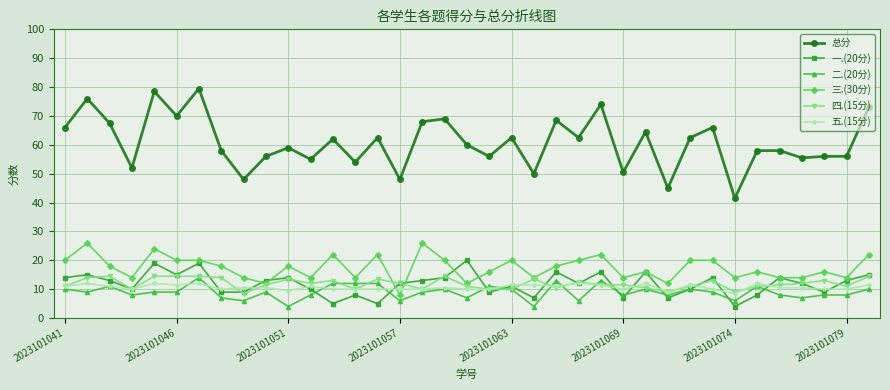

What are all the series names shown in the legend?

总分, 一.(20分), 二.(20分), 三.(30分), 四.(15分), 五.(15分)